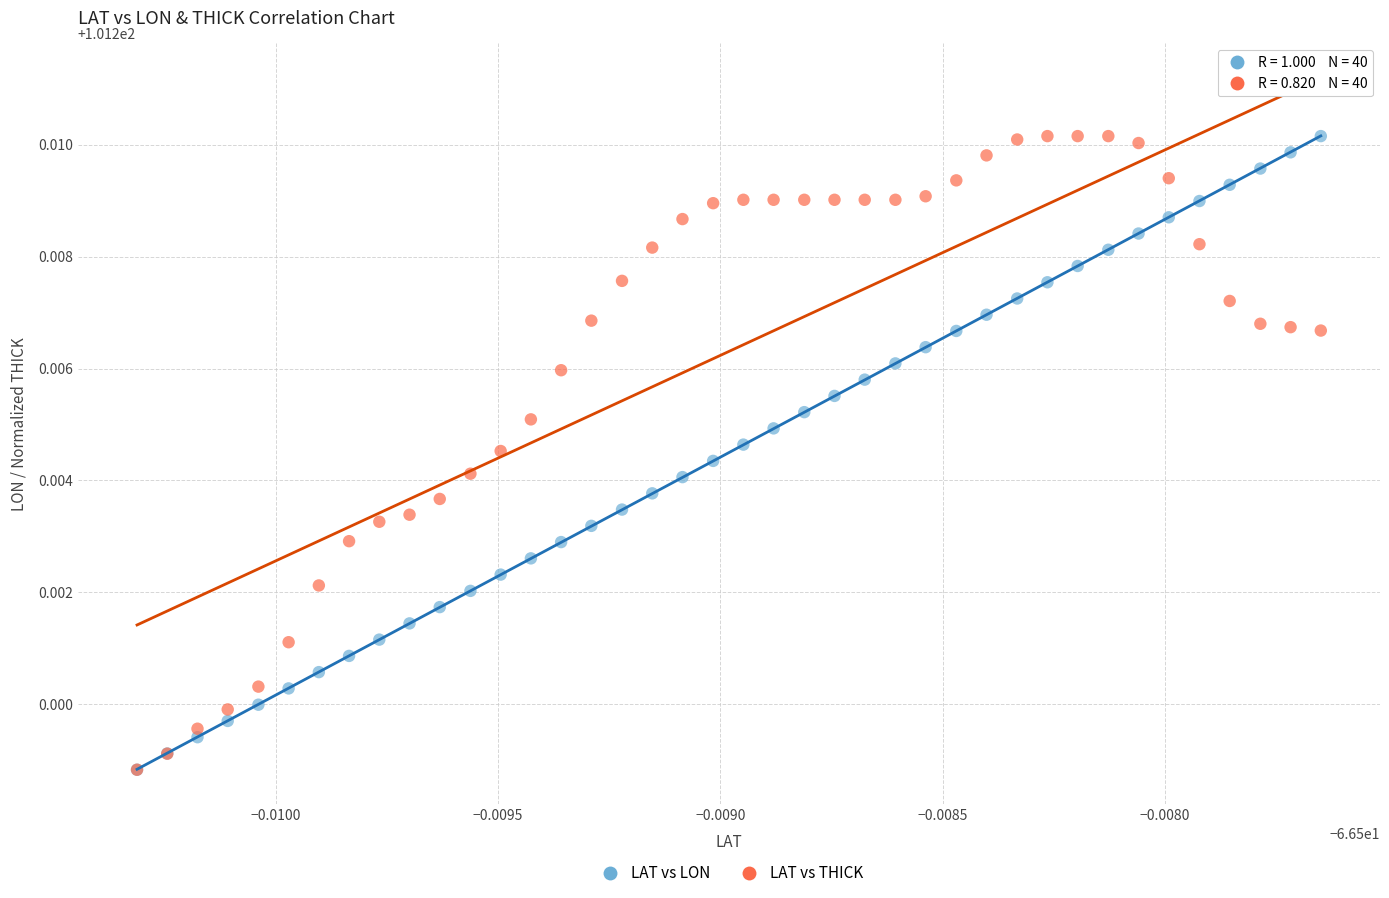

What are all the series names shown in the legend?

LAT vs LON, LAT vs THICK